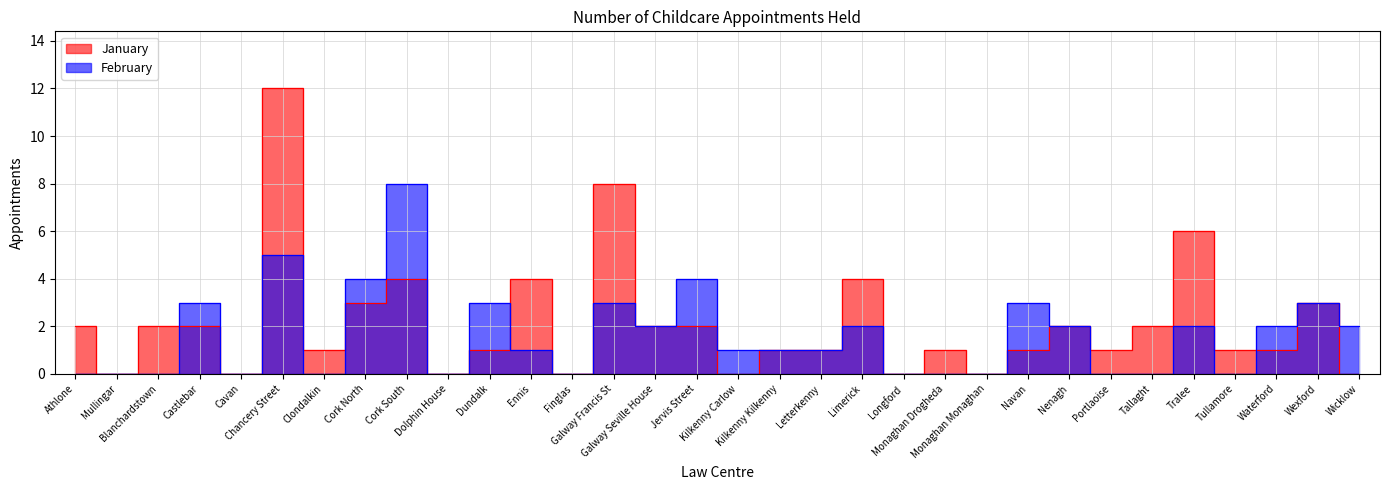

Does the chart have visible grid lines?

Yes